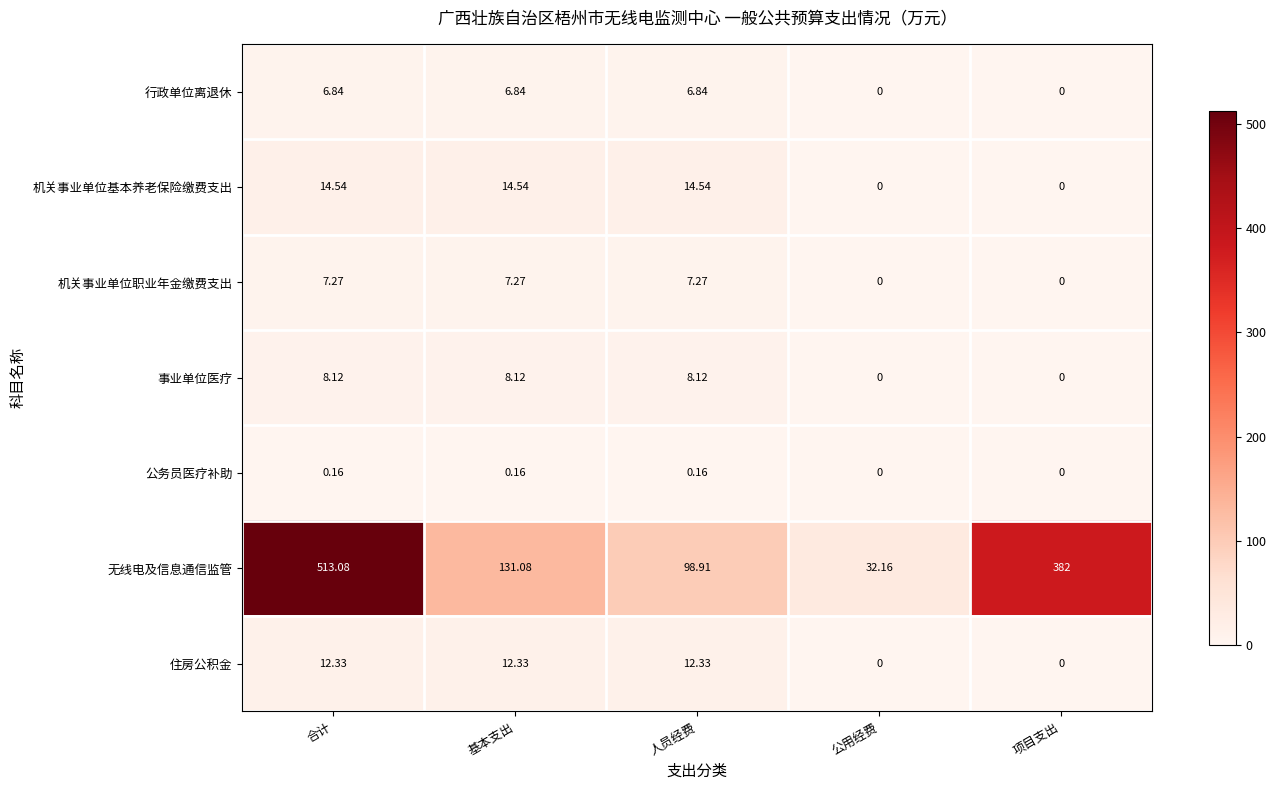

Is the value of 机关事业单位职业年金缴费支出 at 人员经费 greater than the value of 行政单位离退休 at 人员经费?

Yes